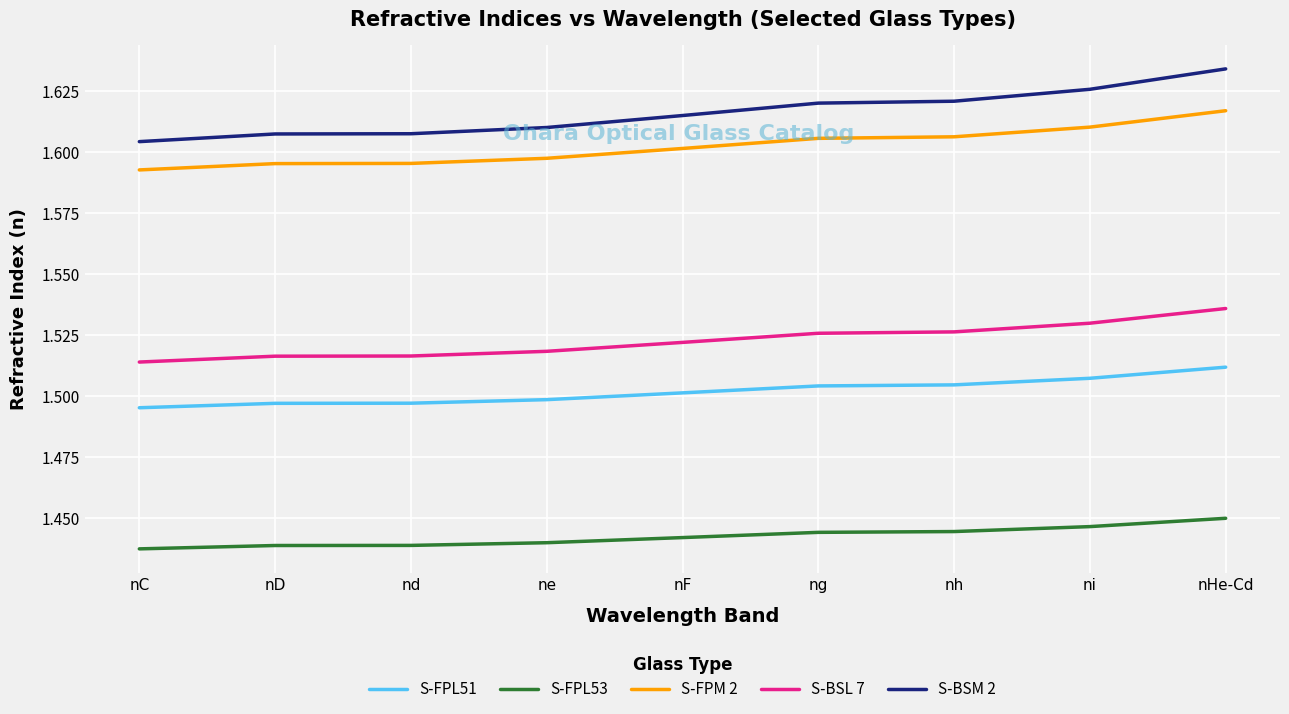

What is the sum of the S-FPL51 values at nD and ni?

3.0